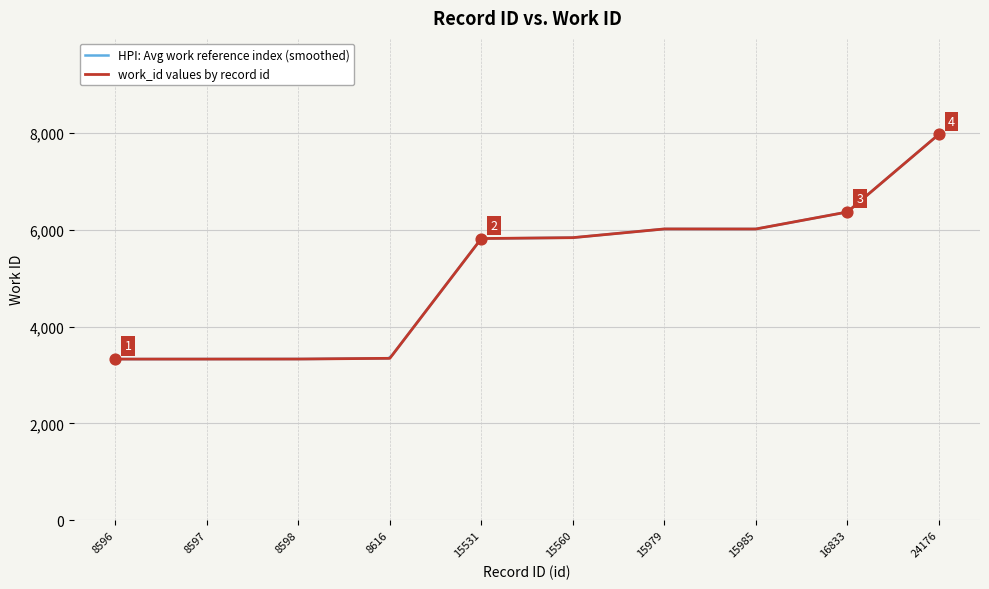

Approximately how many times larger is the value at 15560 compared to 15985?

1.0